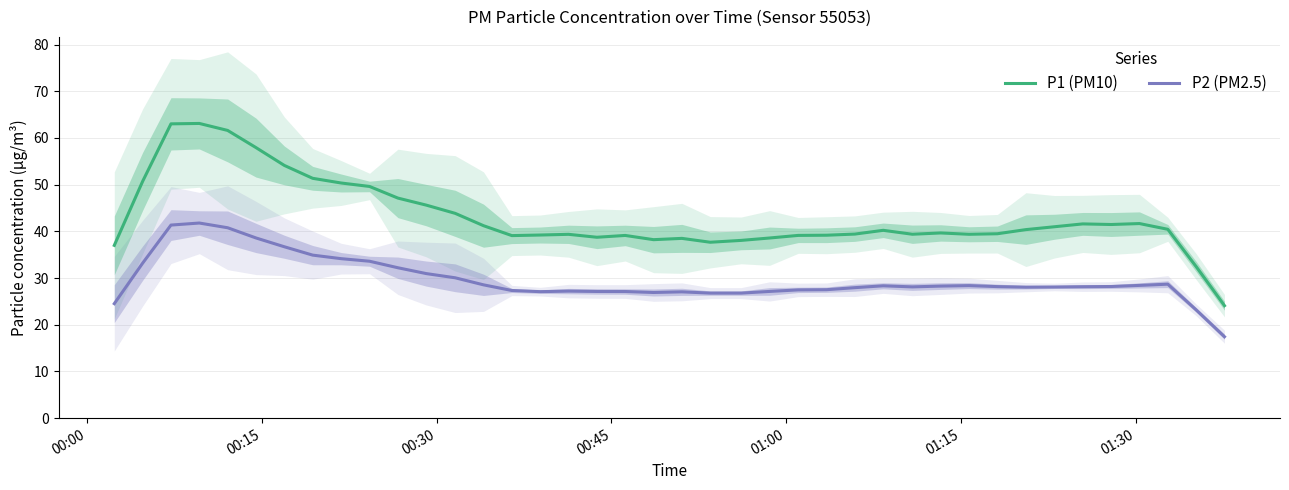

True or false: P1 (PM10) and P2 (PM2.5) cross at least once.

False